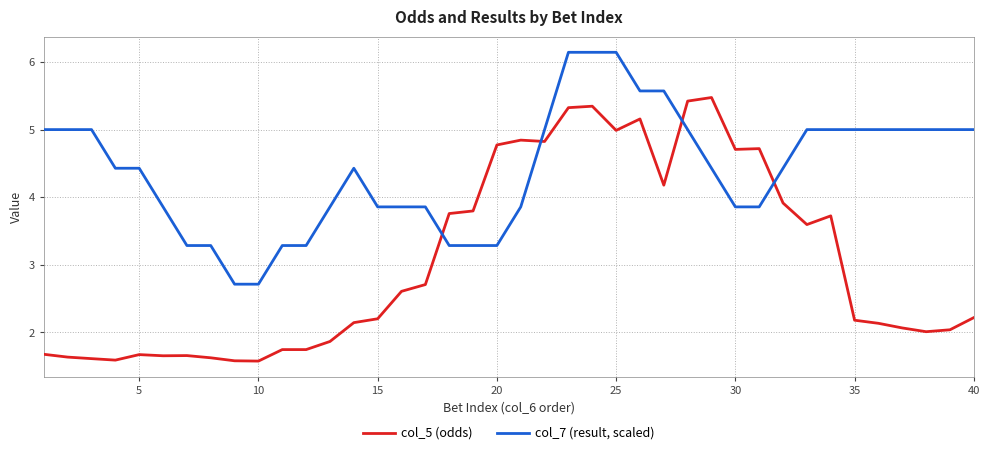

Which series has the widest spread of values?

col_5 (odds)